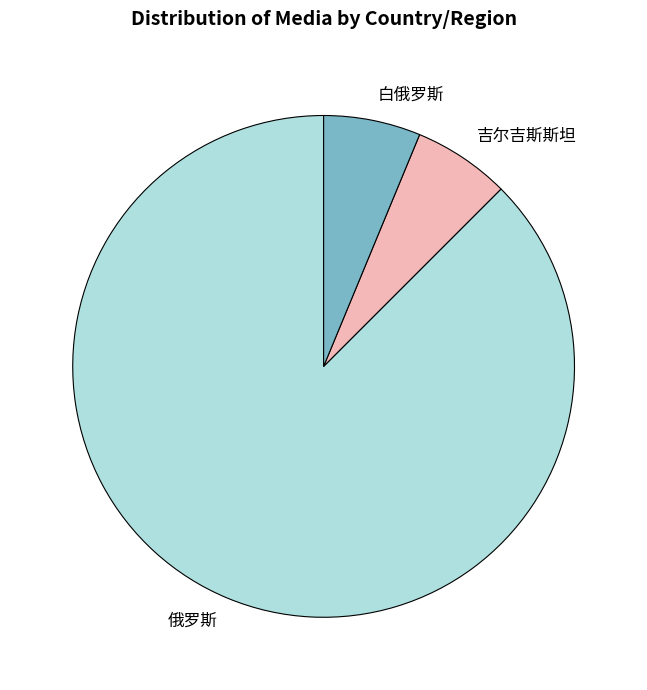

How many segments does this pie chart have?

3